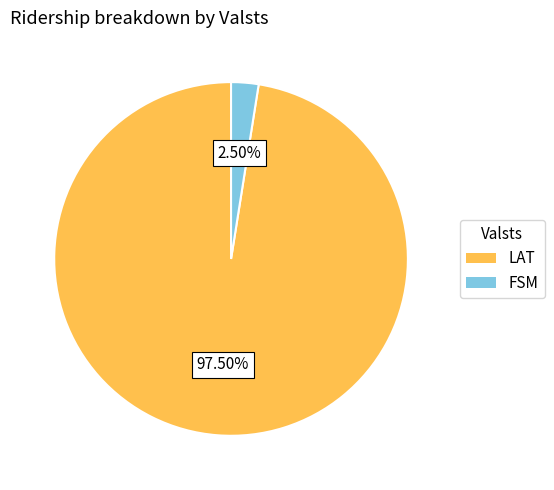

Is there a majority slice in this chart?

Yes